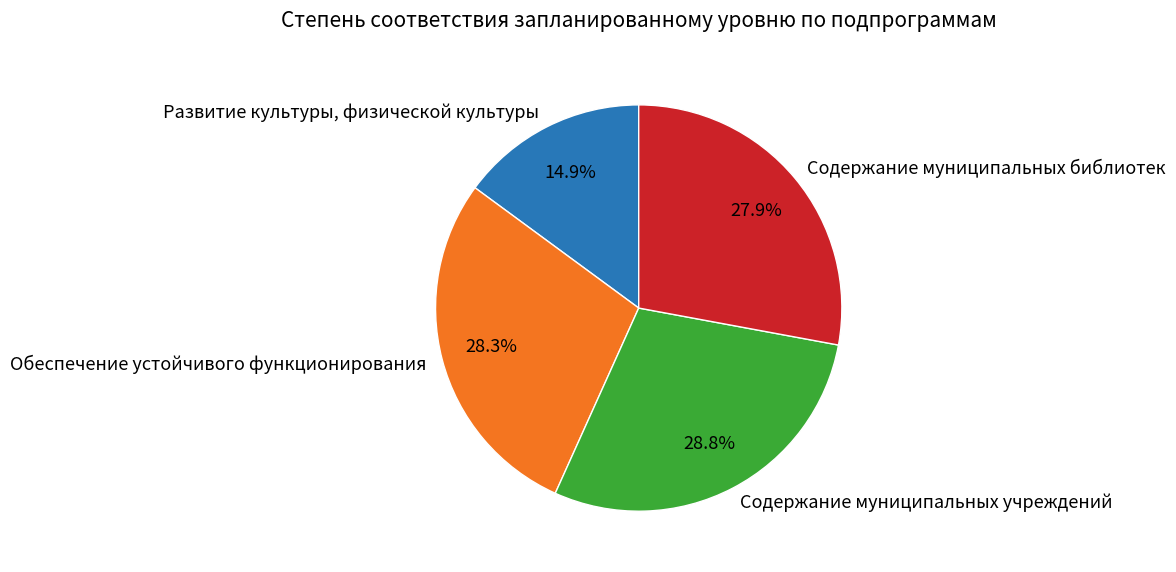

Count the number of slices in the pie.

4